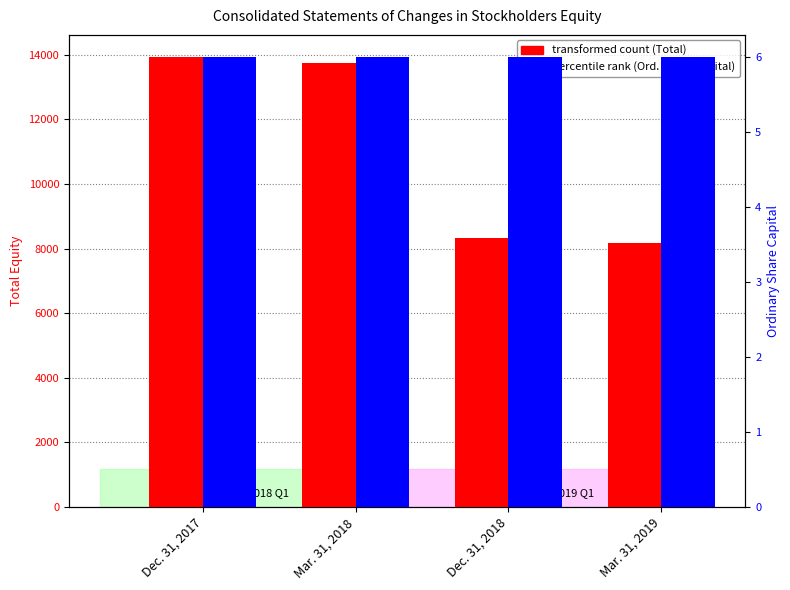

List the labels in order of transformed count (Total) value, largest first.

Dec. 31, 2017, Mar. 31, 2018, Dec. 31, 2018, Mar. 31, 2019